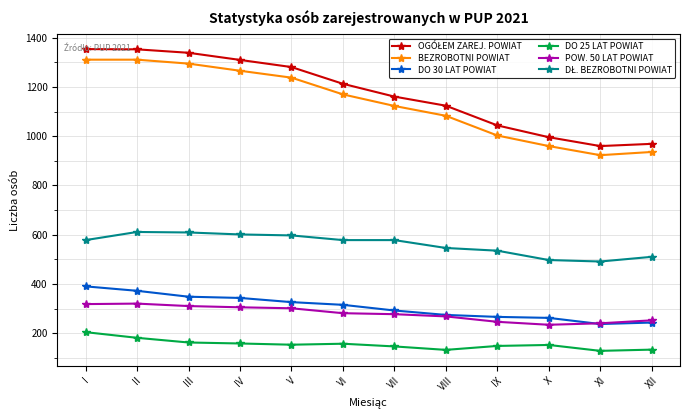

True or false: BEZROBOTNI POWIAT and DO 25 LAT POWIAT intersect in this chart.

False